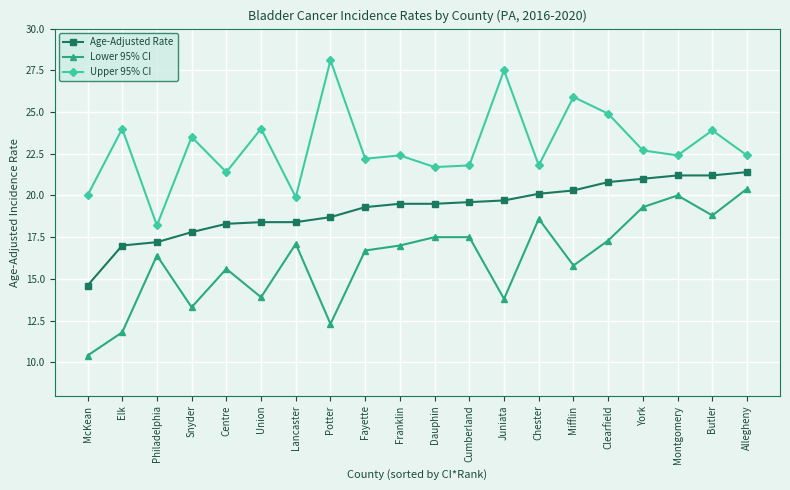

Reading left to right, list all the values displayed in this chart.

Age-Adjusted Rate: 14.6	17.0	17.2	17.8	18.3	18.4	18.4	18.7	19.3	19.5	19.5	19.6	19.7	20.1	20.3	20.8	21.0	21.2	21.2	21.4
Lower 95% CI: 10.4	11.8	16.4	13.3	15.6	13.9	17.1	12.3	16.7	17.0	17.5	17.5	13.8	18.6	15.8	17.3	19.3	20.0	18.8	20.4
Upper 95% CI: 20.0	24.0	18.2	23.5	21.4	24.0	19.9	28.1	22.2	22.4	21.7	21.8	27.5	21.8	25.9	24.9	22.7	22.4	23.9	22.4